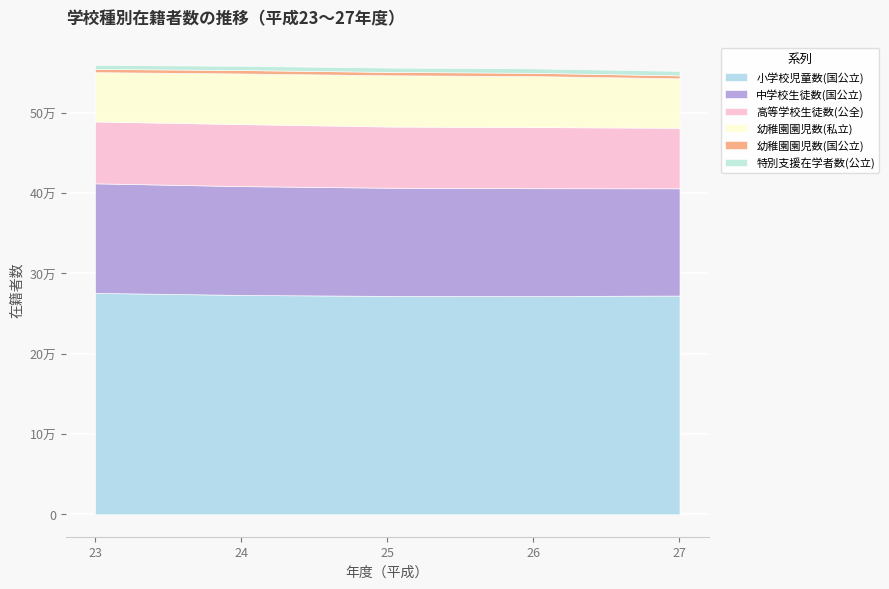

What is the value of the 特別支援在学者数(公立) point at the 2nd from the left?

5193